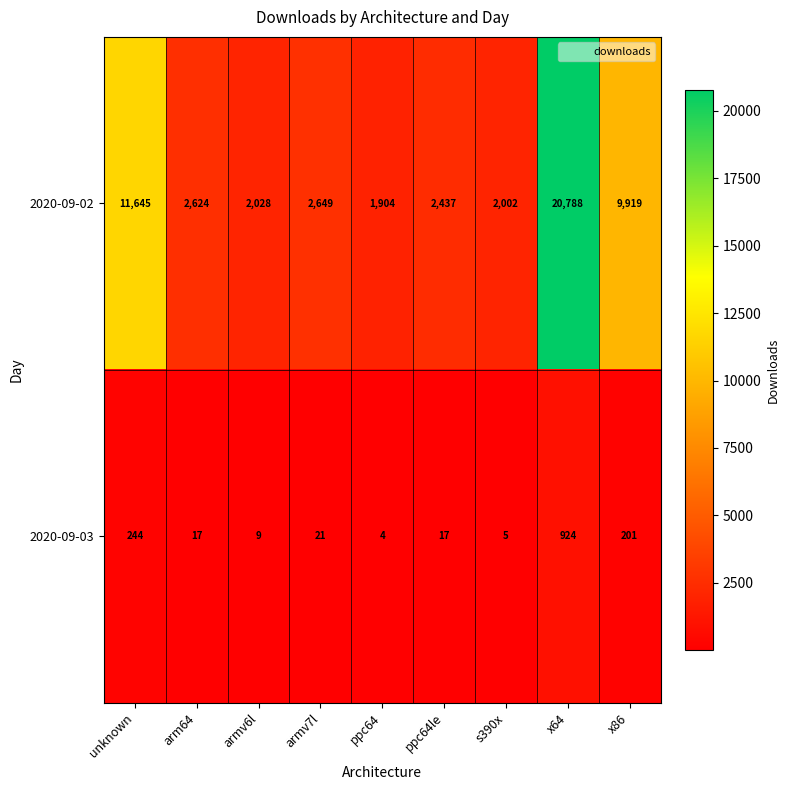

The value of 2020-09-03 at s390x is 3. True or false?

False